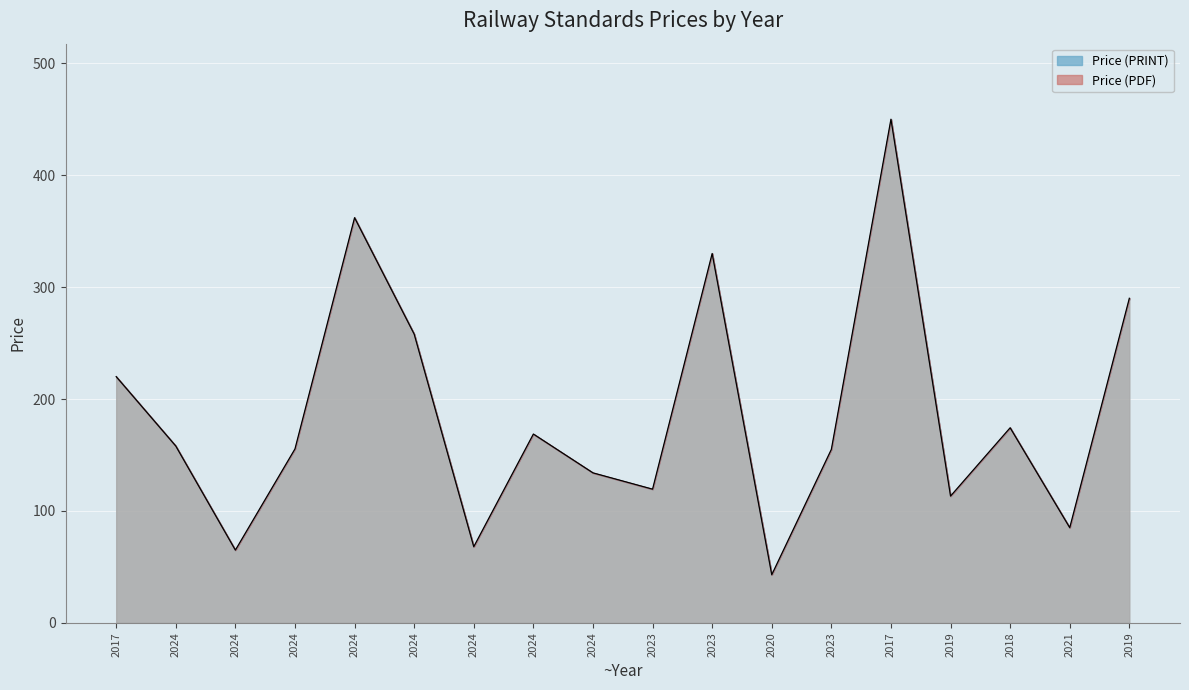

What is the change in value from 2024 to 2021?

-70.4